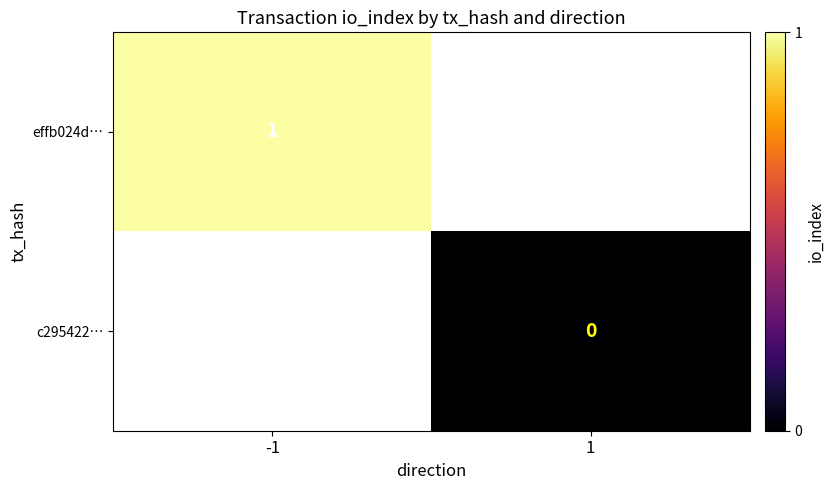

At which category does the chart reach its peak across all series?

-1